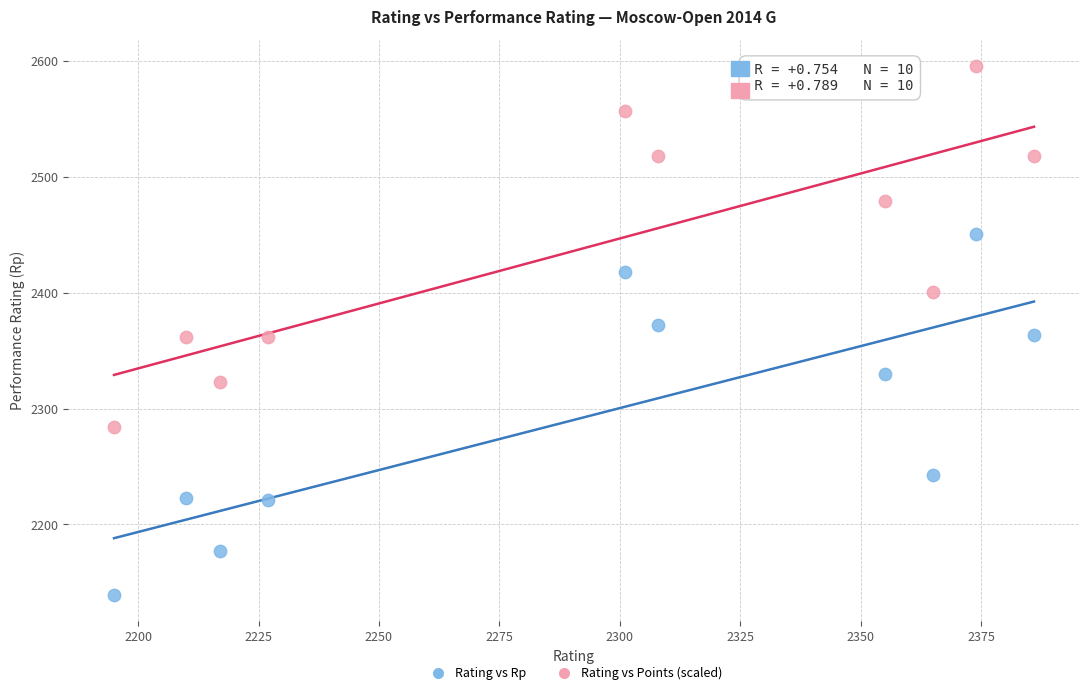

In the Rating vs Rp series, what Y value is closest to 2295?

2330